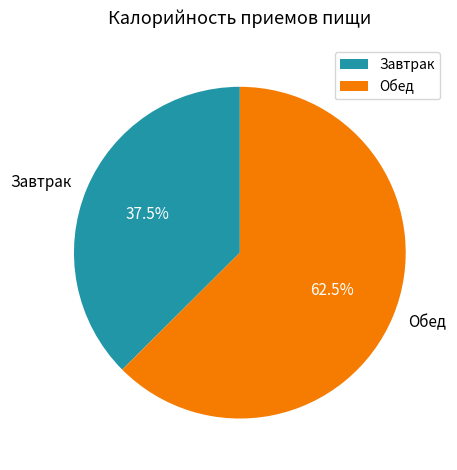

To the nearest percent, what is the difference between the largest and smallest slice percentages?

25%